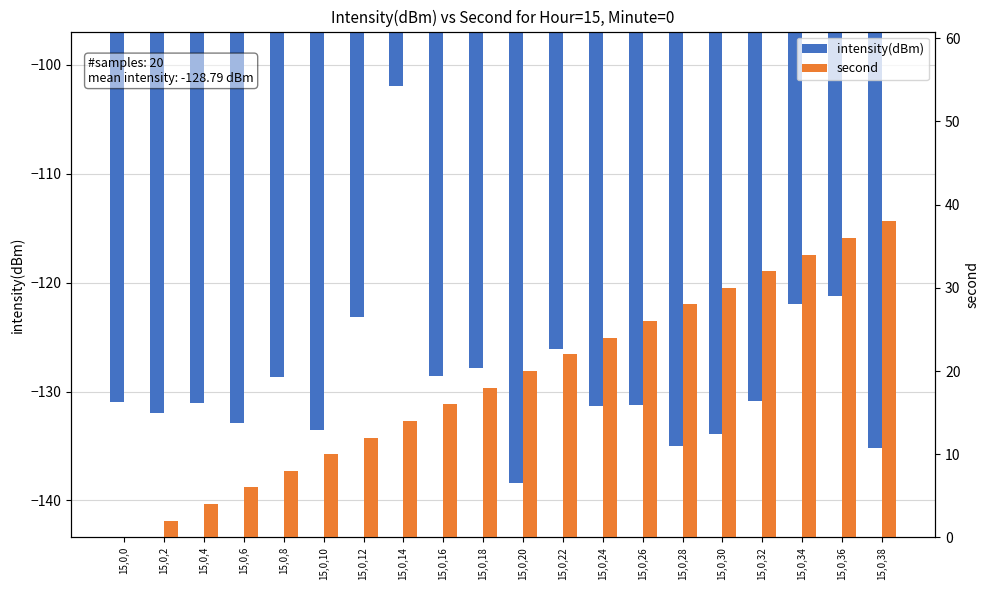

Which series has the widest spread of values?

second